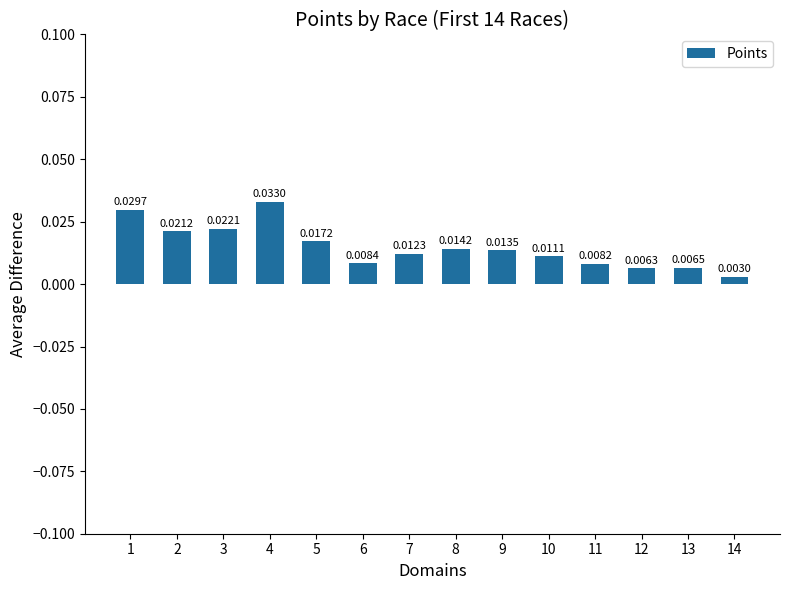

List the labels in order of value, largest first.

4, 1, 3, 2, 5, 8, 9, 7, 10, 6, 11, 13, 12, 14